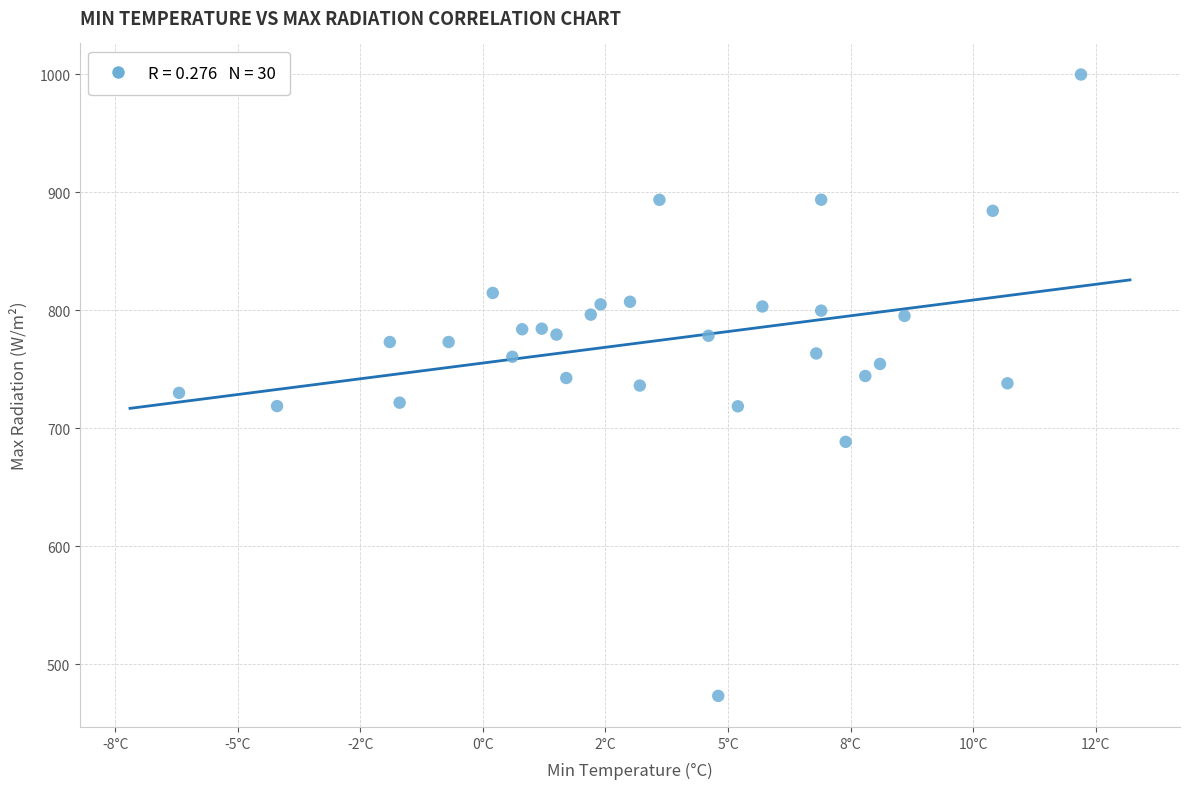

What is the range of Y values (max minus min)?

526.6